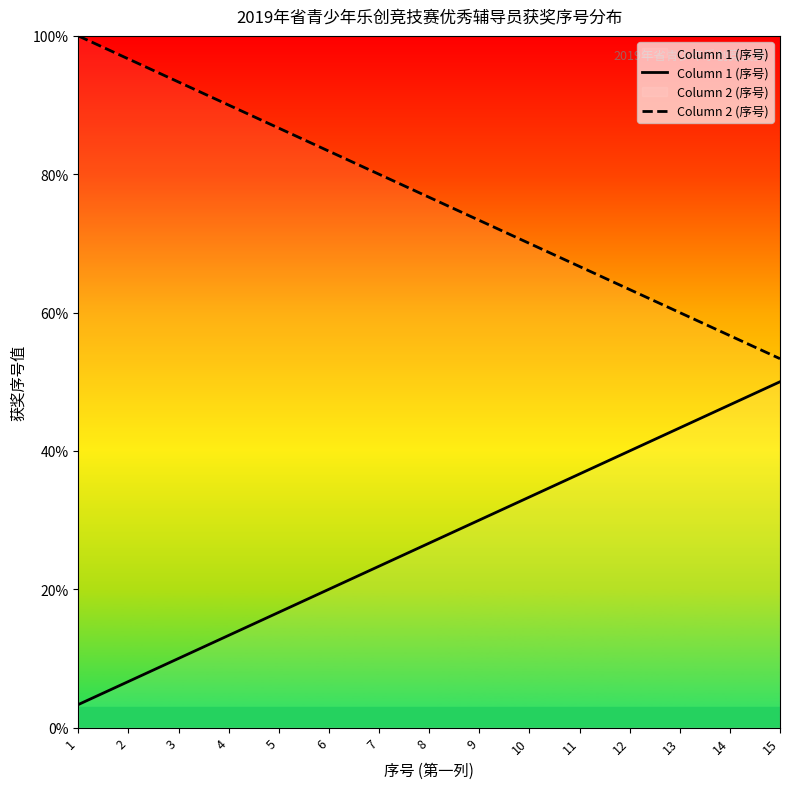

True or false: Column 1 (序号) and Column 2 (序号) intersect in this chart.

False